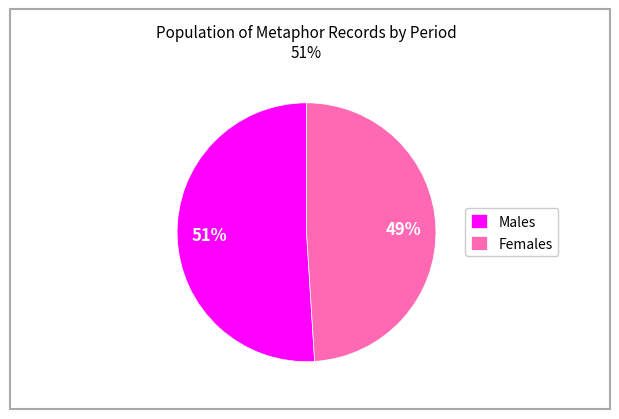

Approximately how many times larger is the value at Females compared to Males?

1.0